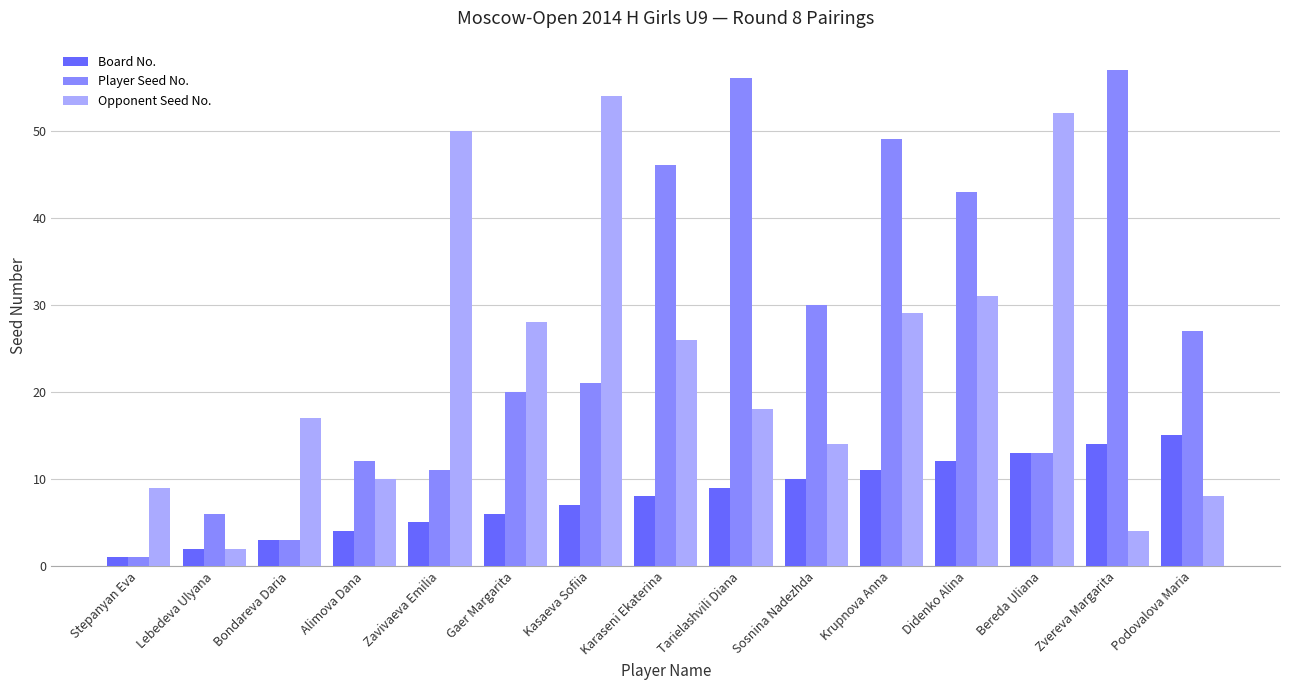

What are all the series names shown in the legend?

Board No., Player Seed No., Opponent Seed No.